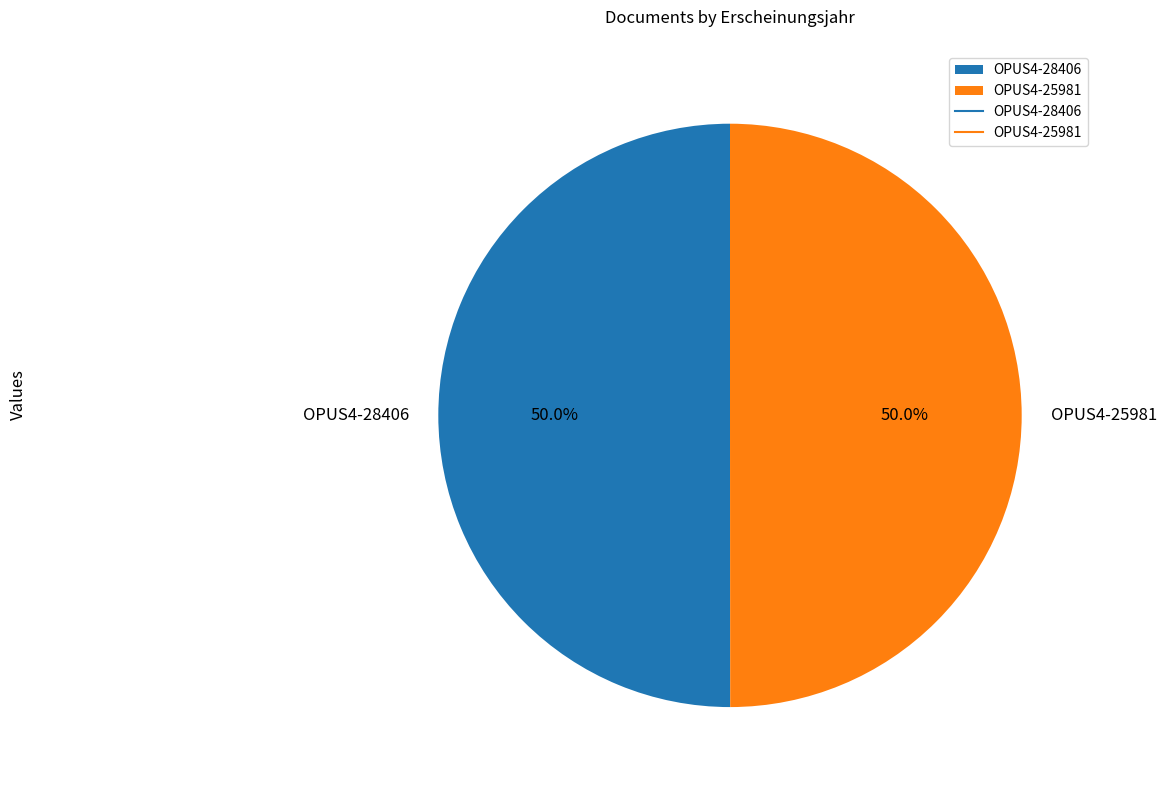

What is the ratio of the value at OPUS4-25981 to the value at OPUS4-28406?

1.0